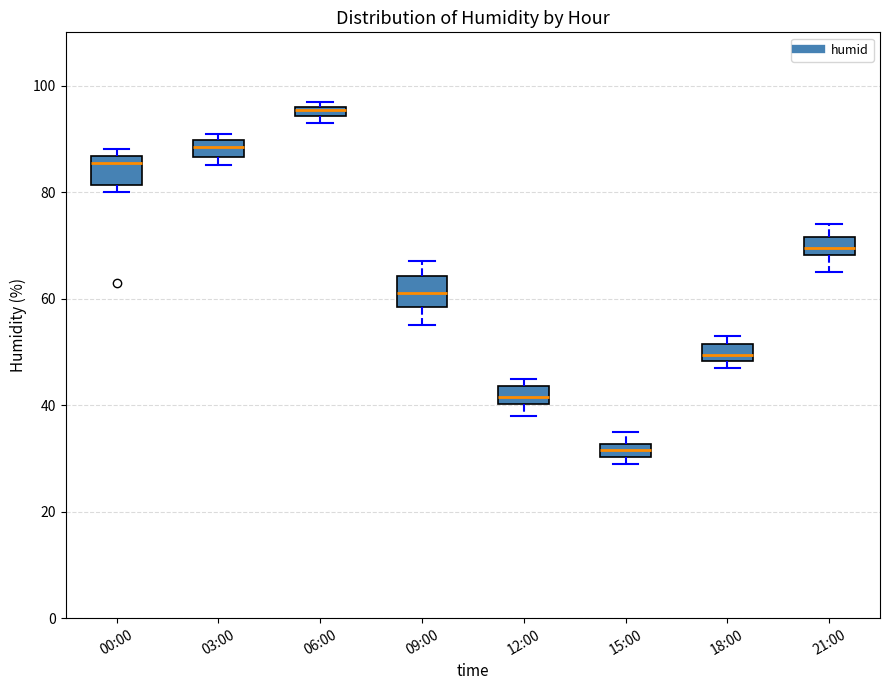

Where is the lower edge of the box for 06:00 on the y-axis? The values are not printed on the chart, so give them approximately, as read against the axis.

94